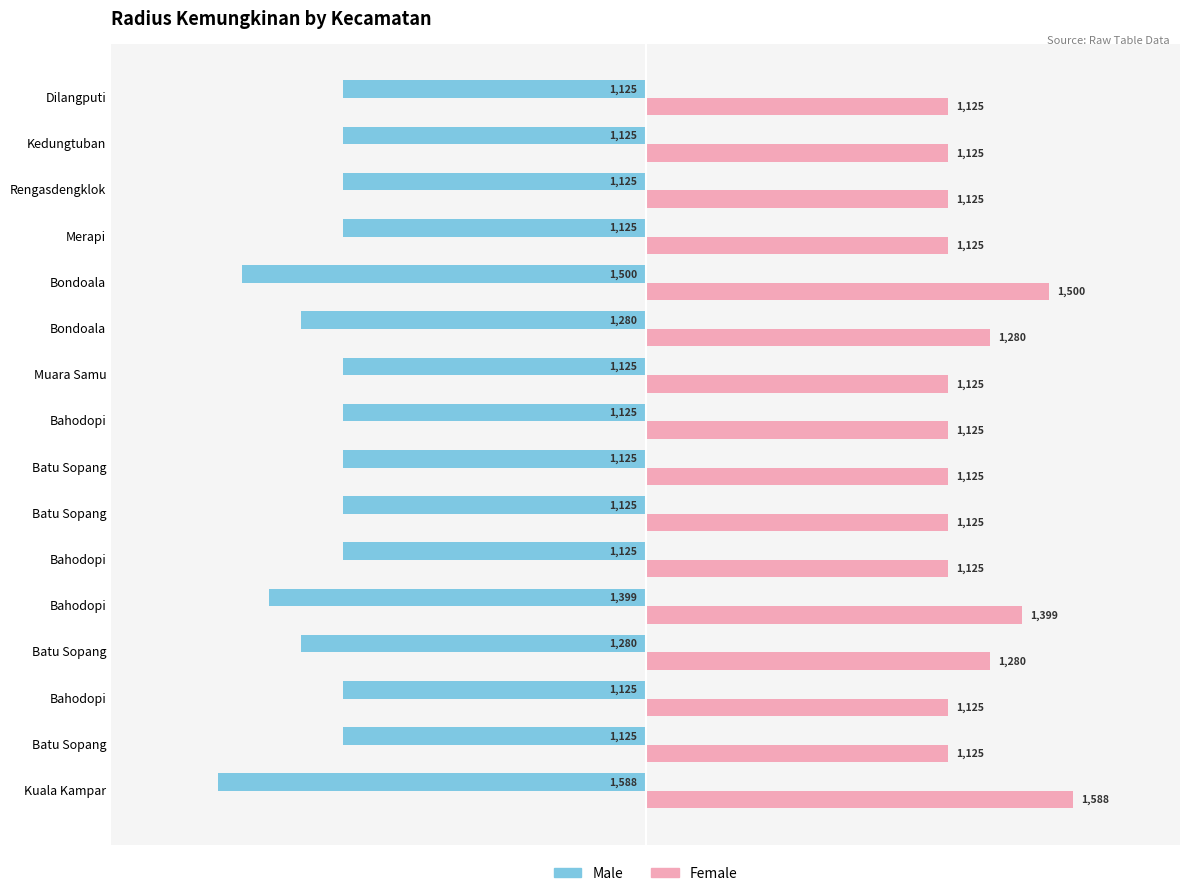

What is the maximum value shown in the chart?

1588